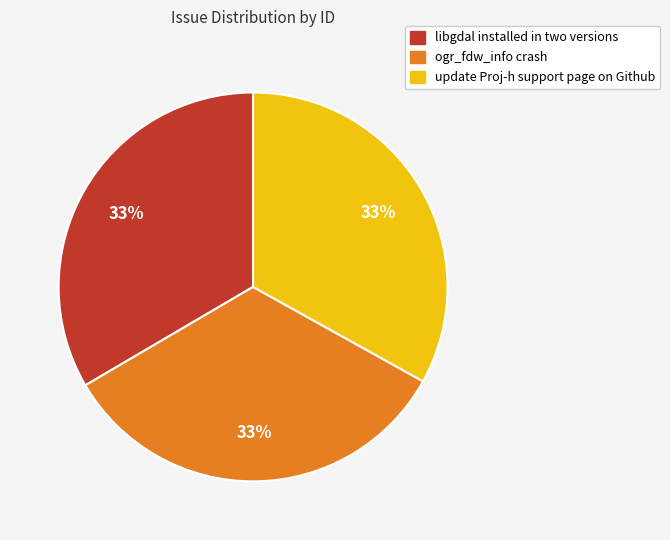

To the nearest percent, what is the combined percentage of libgdal installed in two versions and ogr_fdw_info crash?

67%